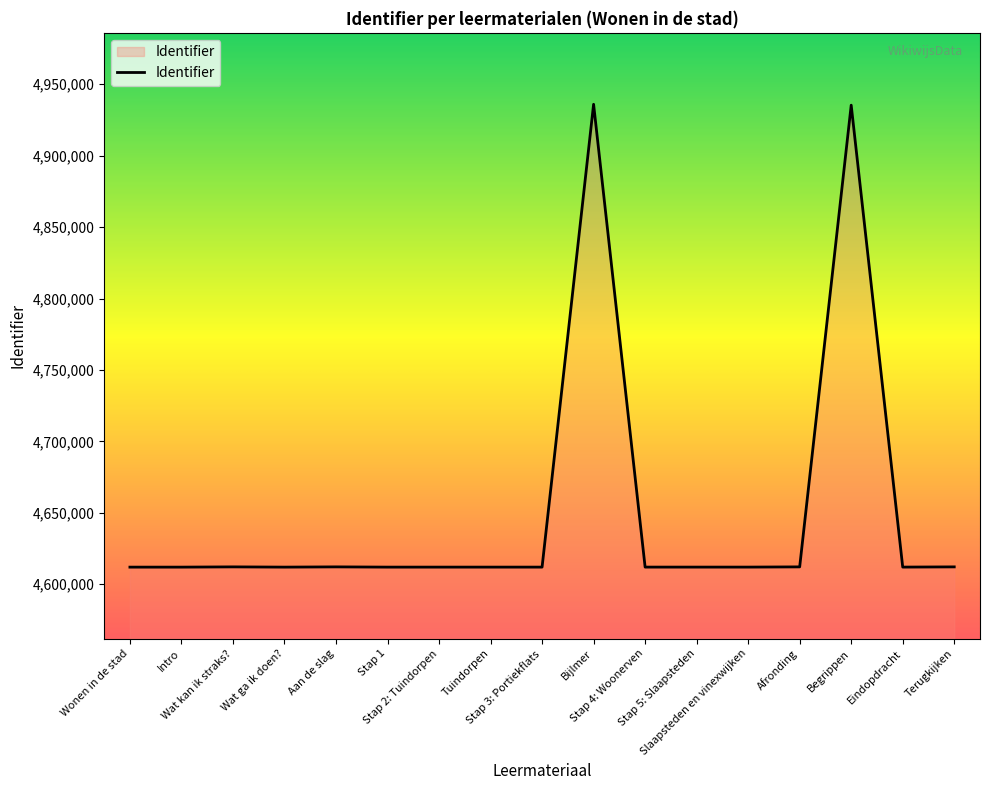

What is the minimum value shown in the chart?

4611989